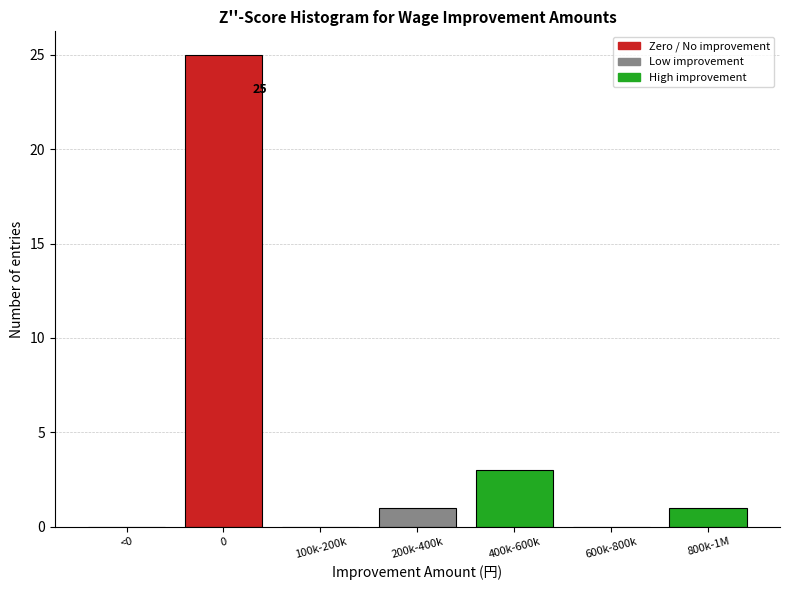

Reading right to left, what are all the values shown in this chart?

800k-1M=1	600k-800k=0	400k-600k=3	200k-400k=1	100k-200k=0	0=25	<0=0